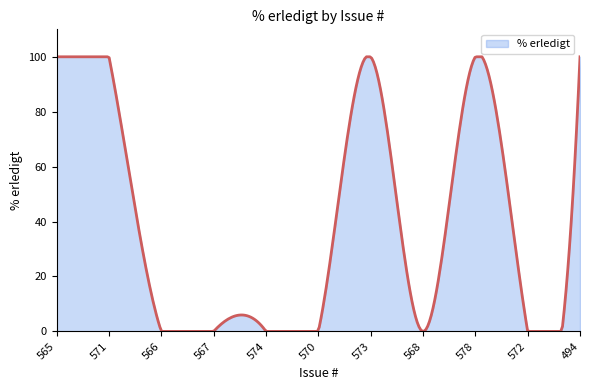

What is the difference between the maximum and minimum values?

100.0